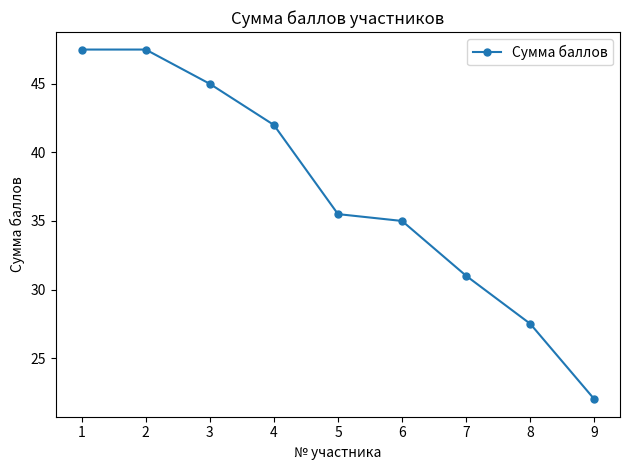

What is the greatest value displayed?

47.5